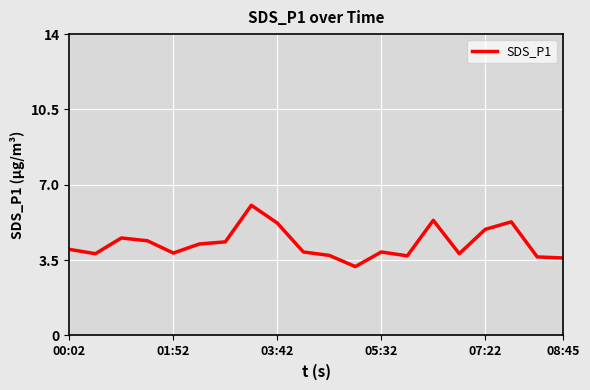

What is the minimum value shown in the chart?

3.2